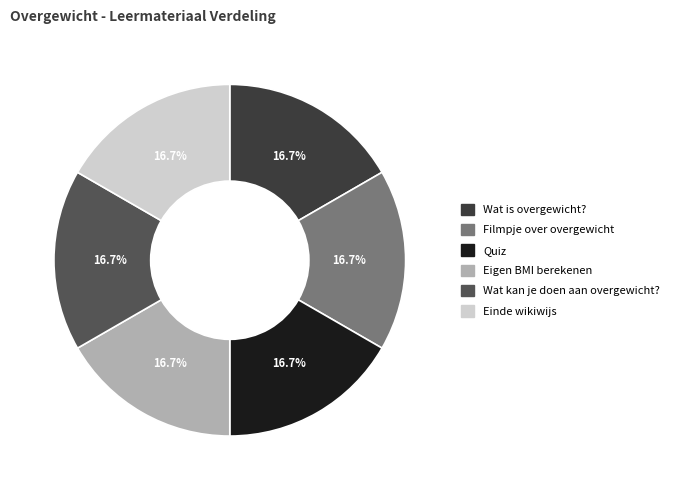

Is it true that Filmpje over overgewicht is 17% of the pie?

True